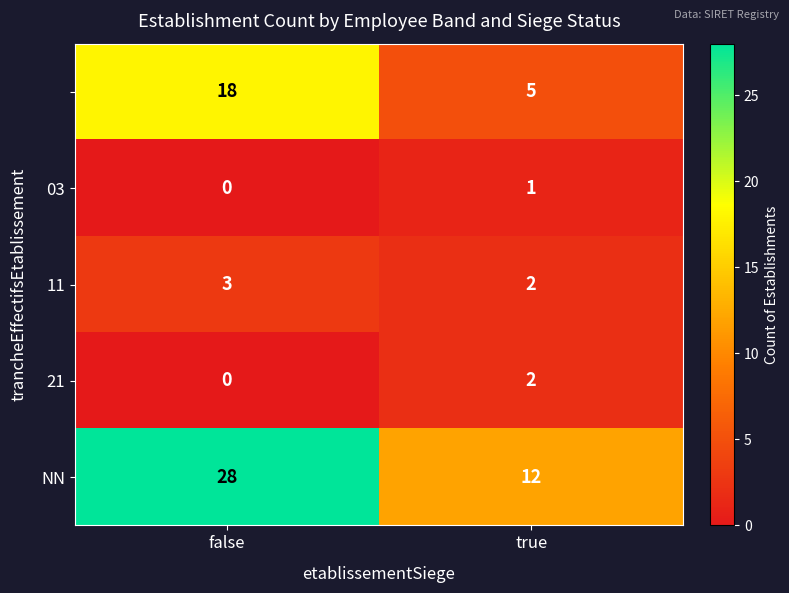

What is the greatest value displayed?

28